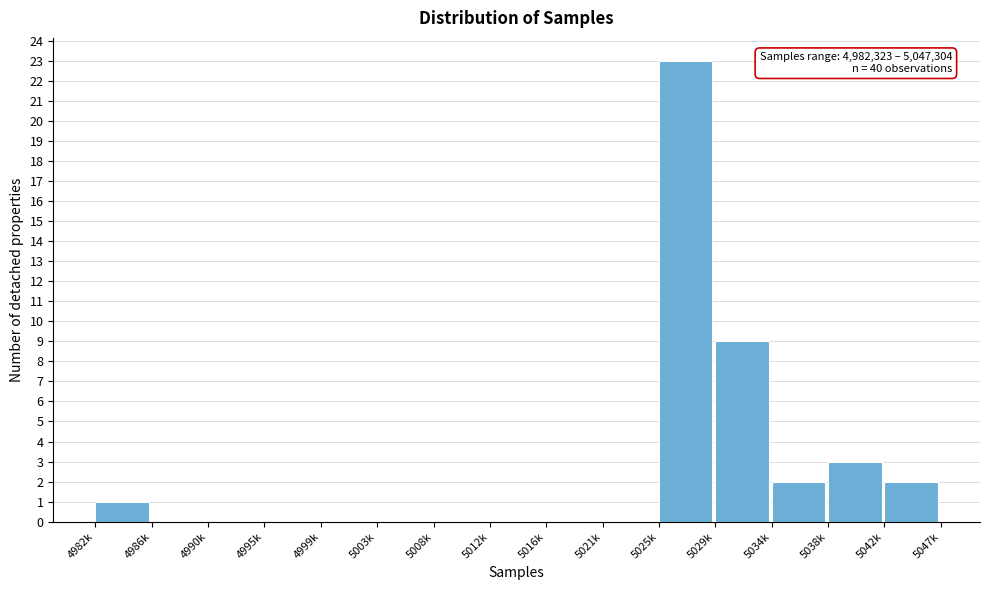

Reading left to right, transcribe all the data shown in this chart.

4982k=1	4986k=0	4990k=0	4995k=0	4999k=0	5003k=0	5008k=0	5012k=0	5016k=0	5021k=0	5025k=23	5029k=9	5034k=2	5038k=3	5042k=2